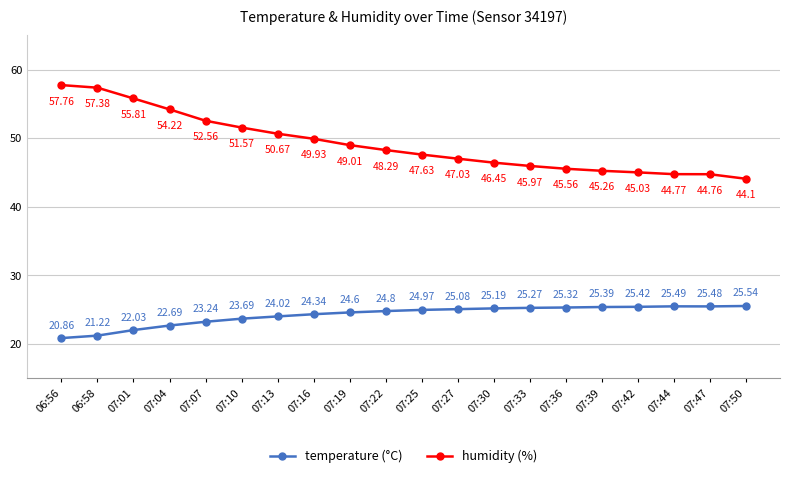

At which category is the sum across all series the highest?

06:56